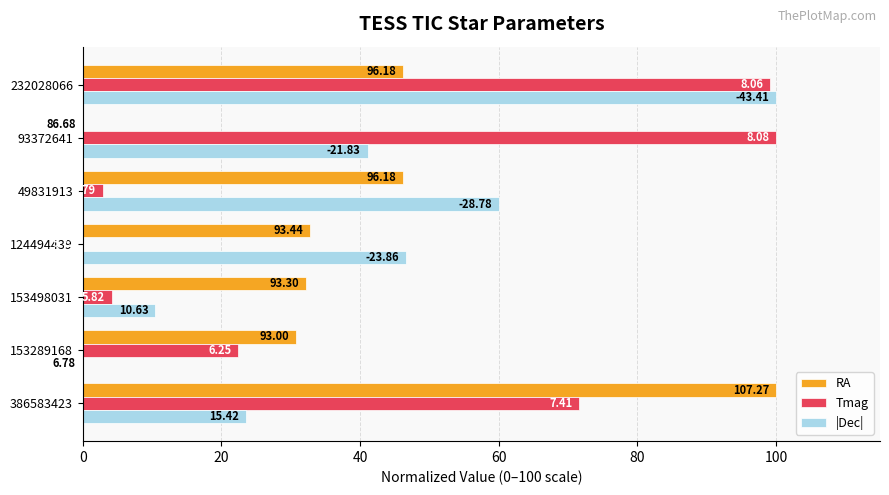

What are all the series names shown in the legend?

RA, Tmag, |Dec|